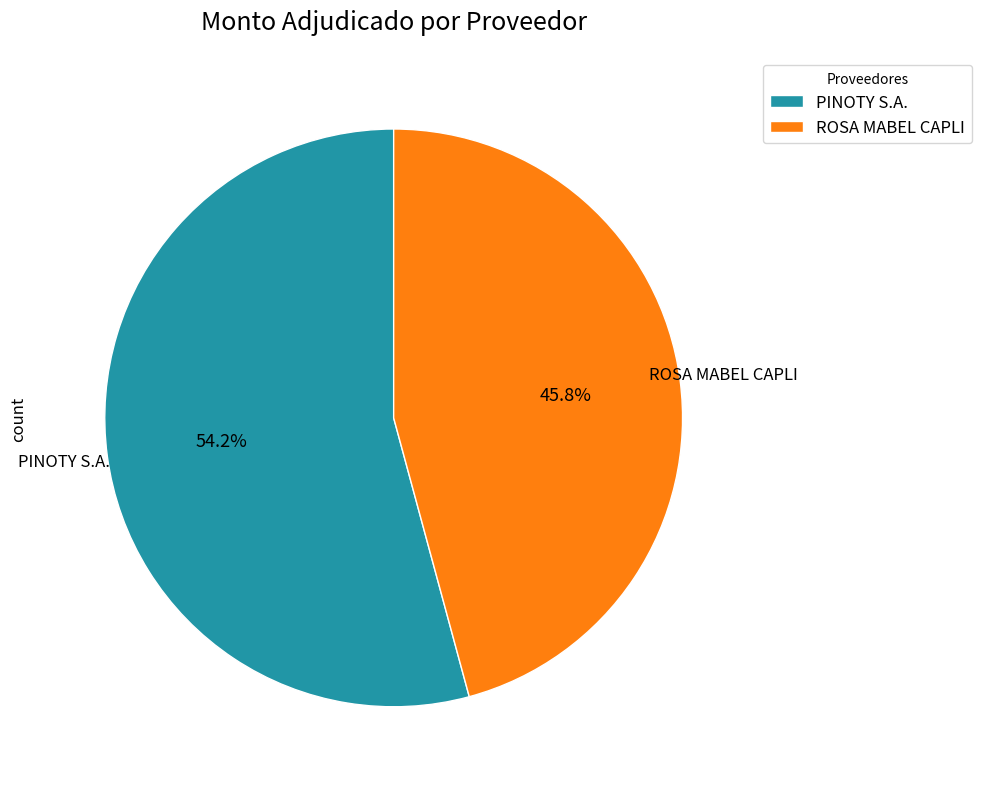

To the nearest percent, what is the average slice percentage?

50%